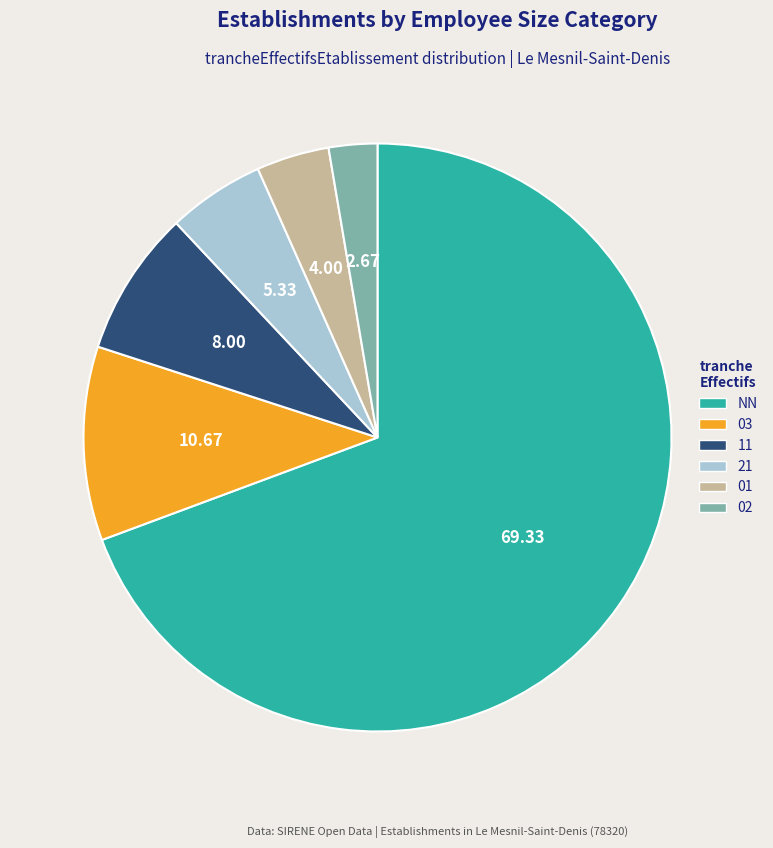

What is the ratio of the value at 02 to the value at 01?

0.7